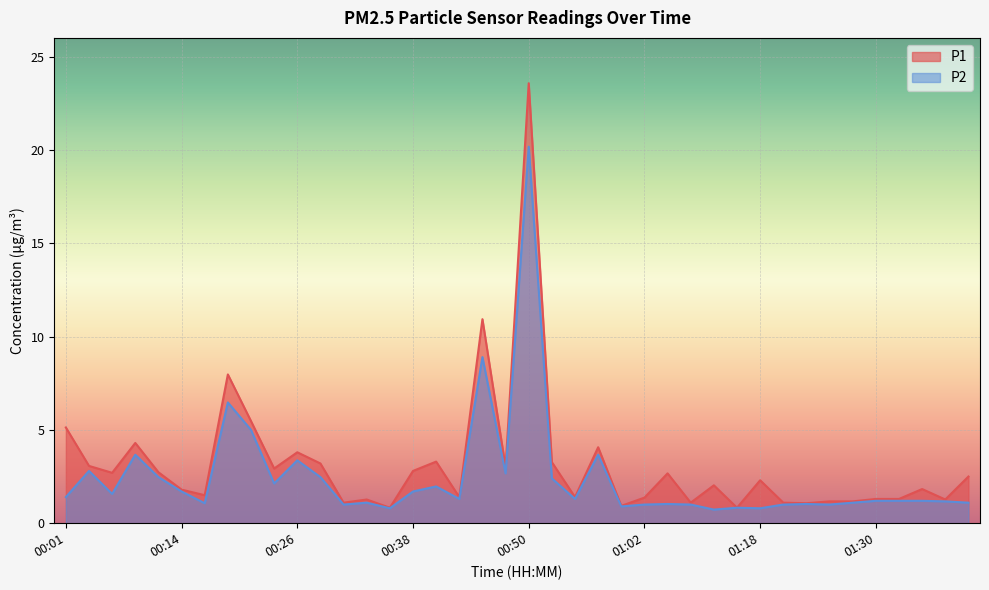

Between 00:28 and 00:33, which series saw the biggest shift?

P1